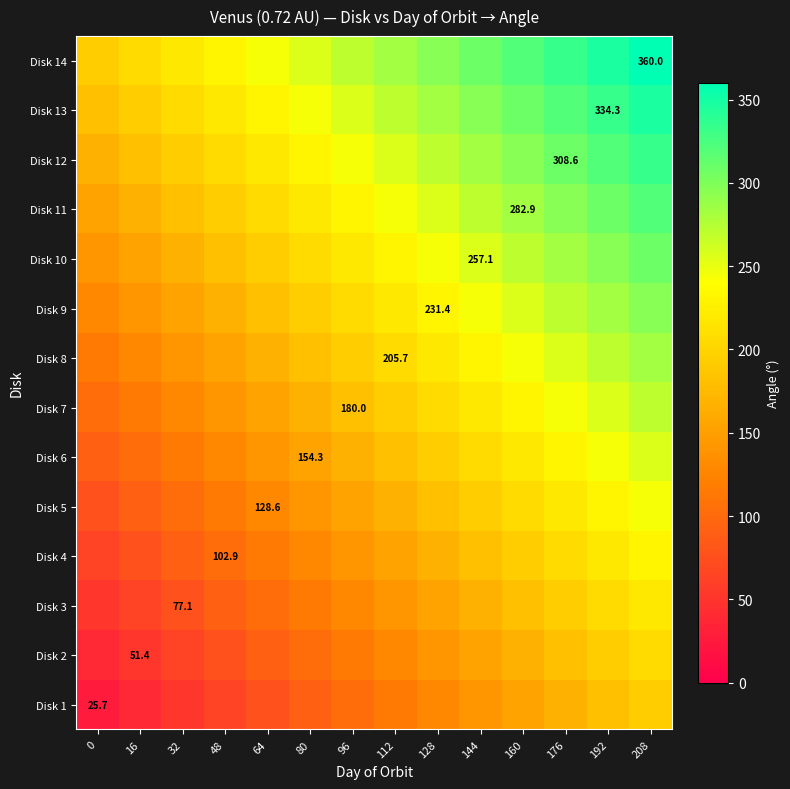

At which category is the sum across all series the highest?

208